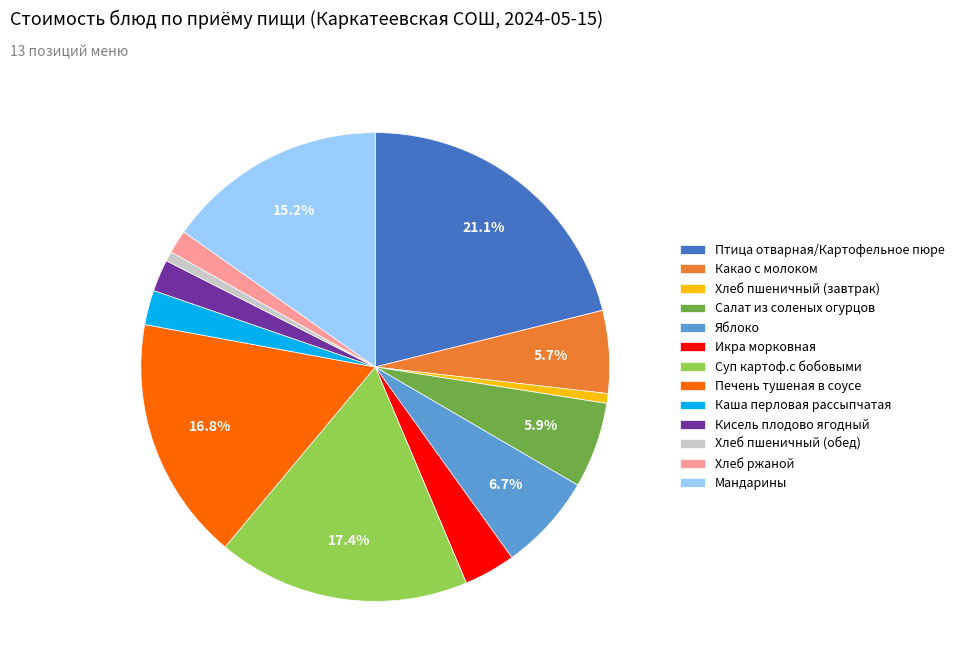

True or false: Какао с молоком accounts for 1% of the total.

False